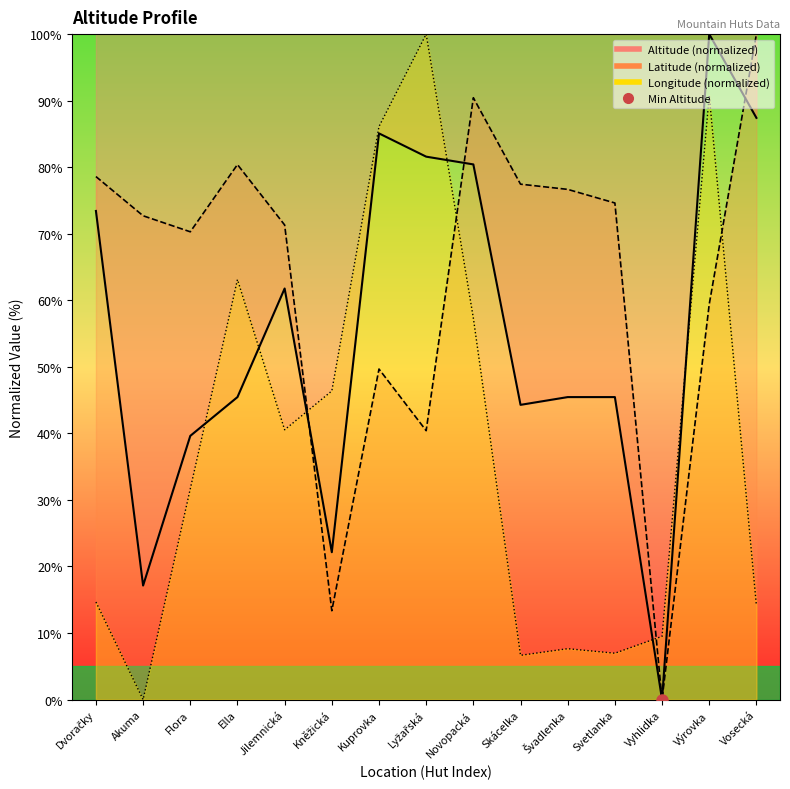

Does the chart have visible grid lines?

No